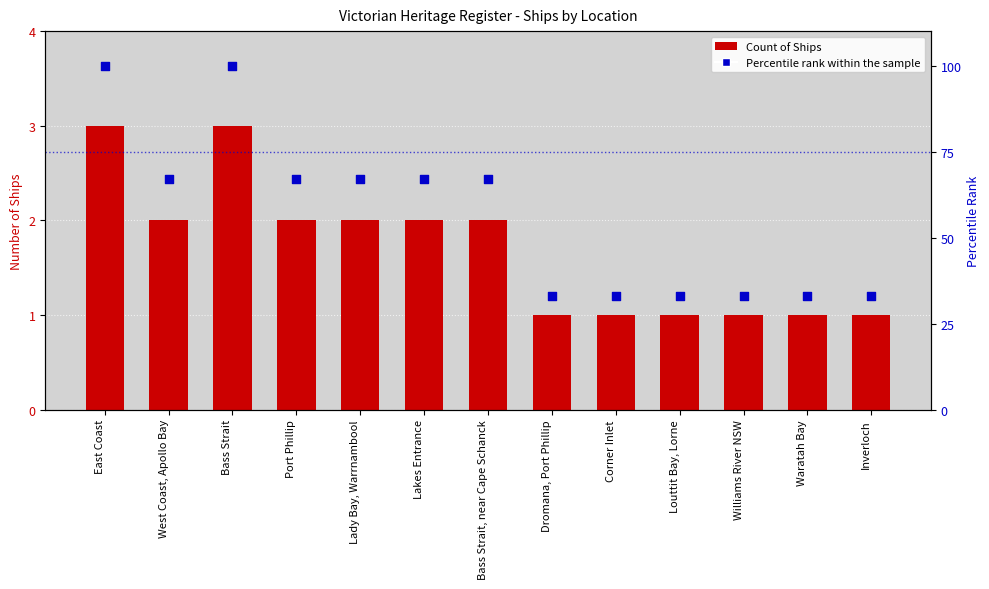

What are all the series names shown in the legend?

Count of Ships, Percentile rank within the sample